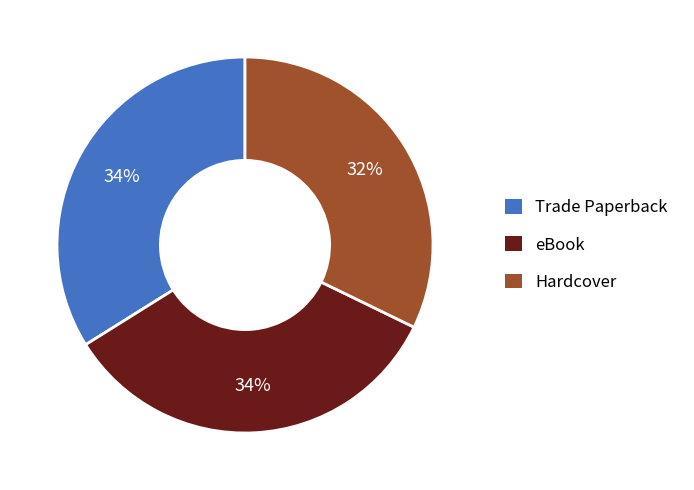

How many slices are in this pie chart?

3